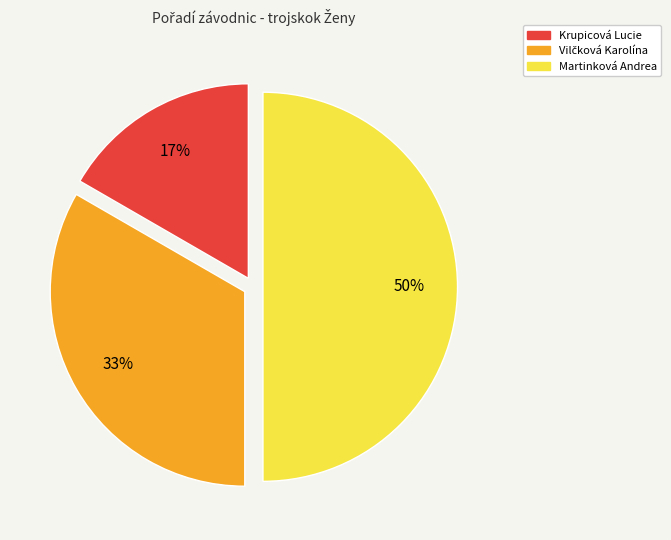

What is the smallest slice in the pie chart?

Krupicová Lucie